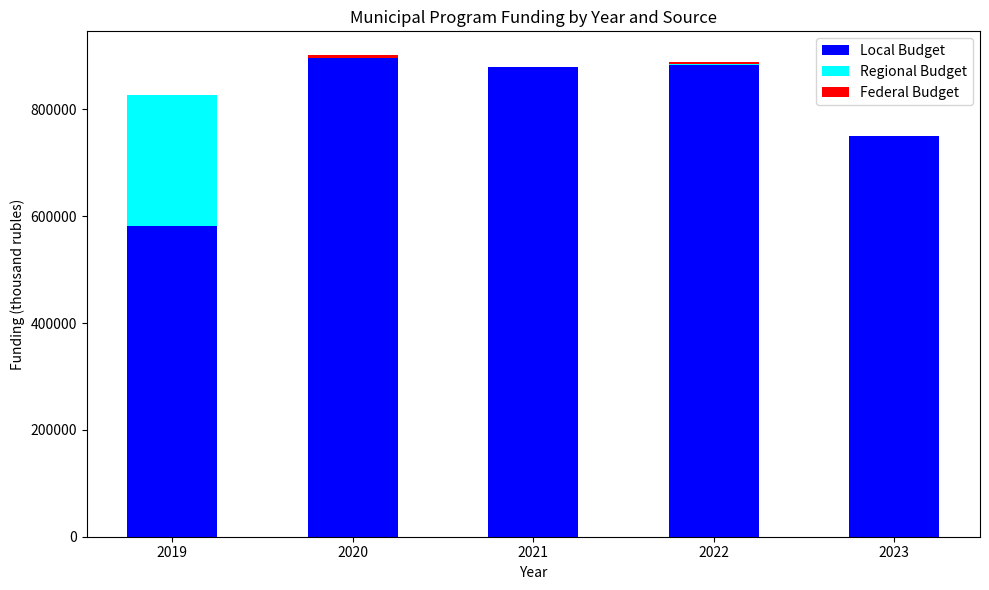

What is the total value across all series at 2023?

749926.2